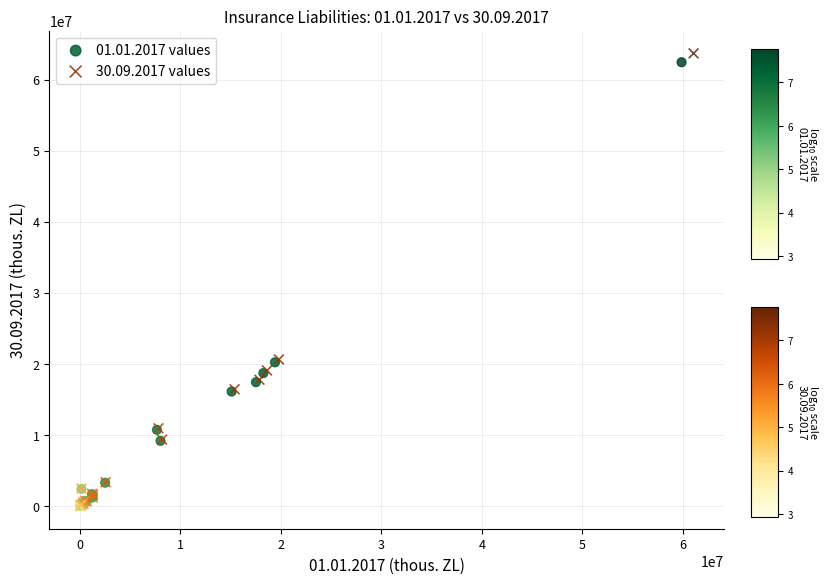

Which series reaches the maximum Y coordinate?

30.09.2017 values